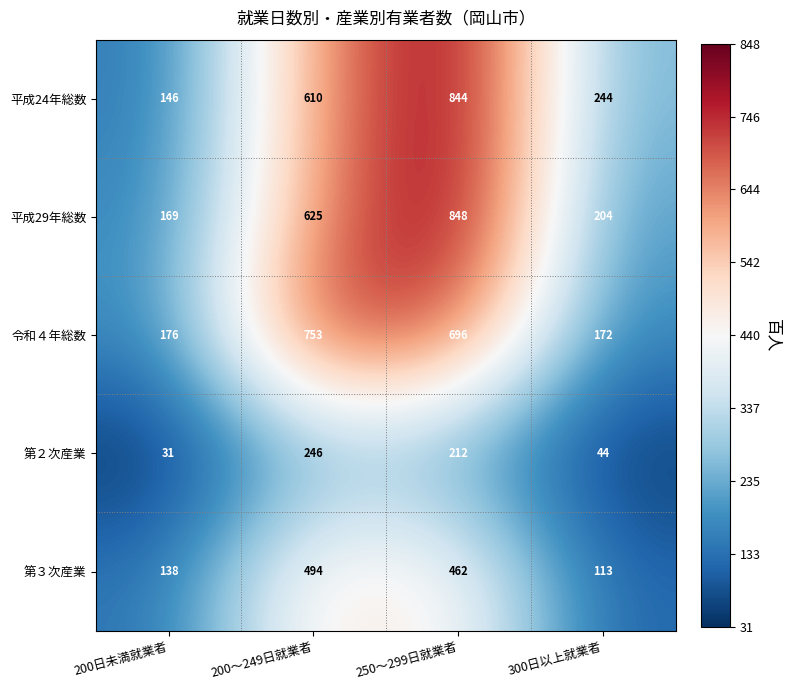

What is the difference between the maximum and minimum values in the 第２次産業 series?

215